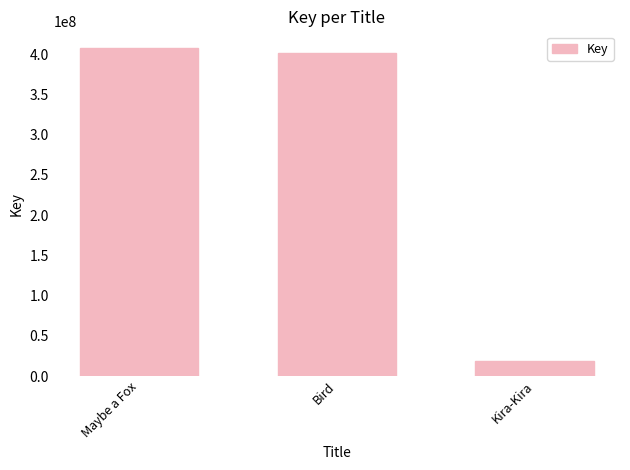

Which category has the lowest value across all series?

Kira-Kira